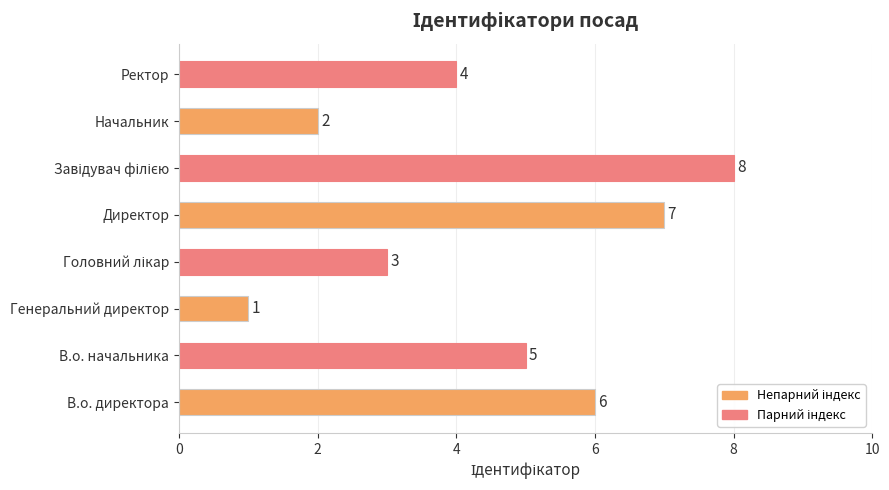

What is the sum of all values?

36